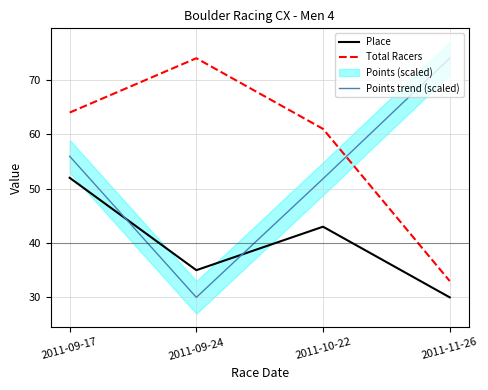

What is the value of the Total Racers point at the 3rd from the left?

61.0